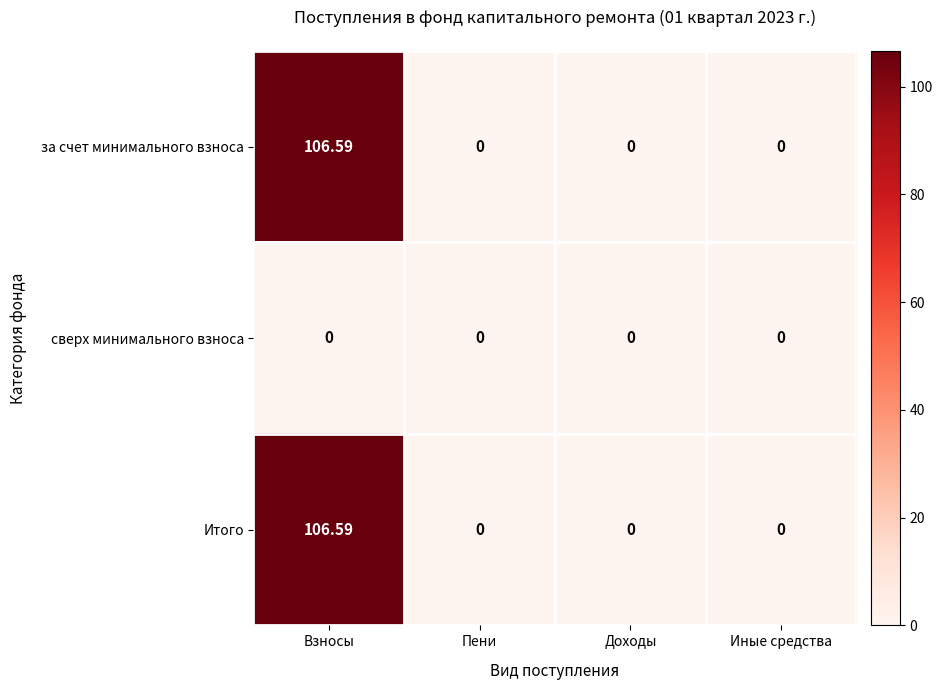

How many distinct data groups are displayed?

3